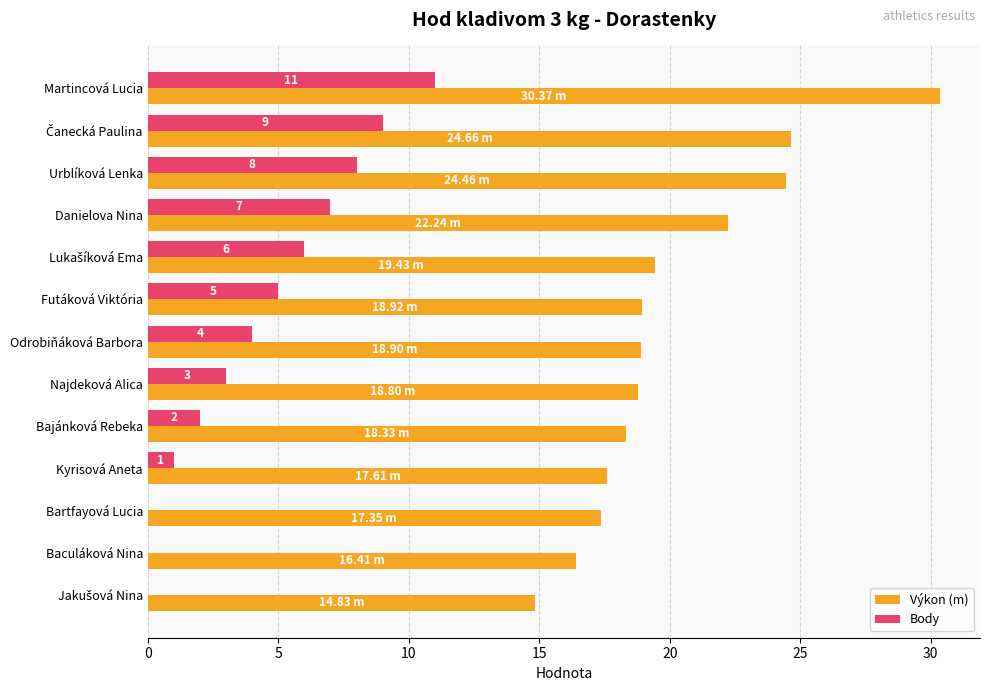

Which category has the highest value across all series?

Martincová Lucia